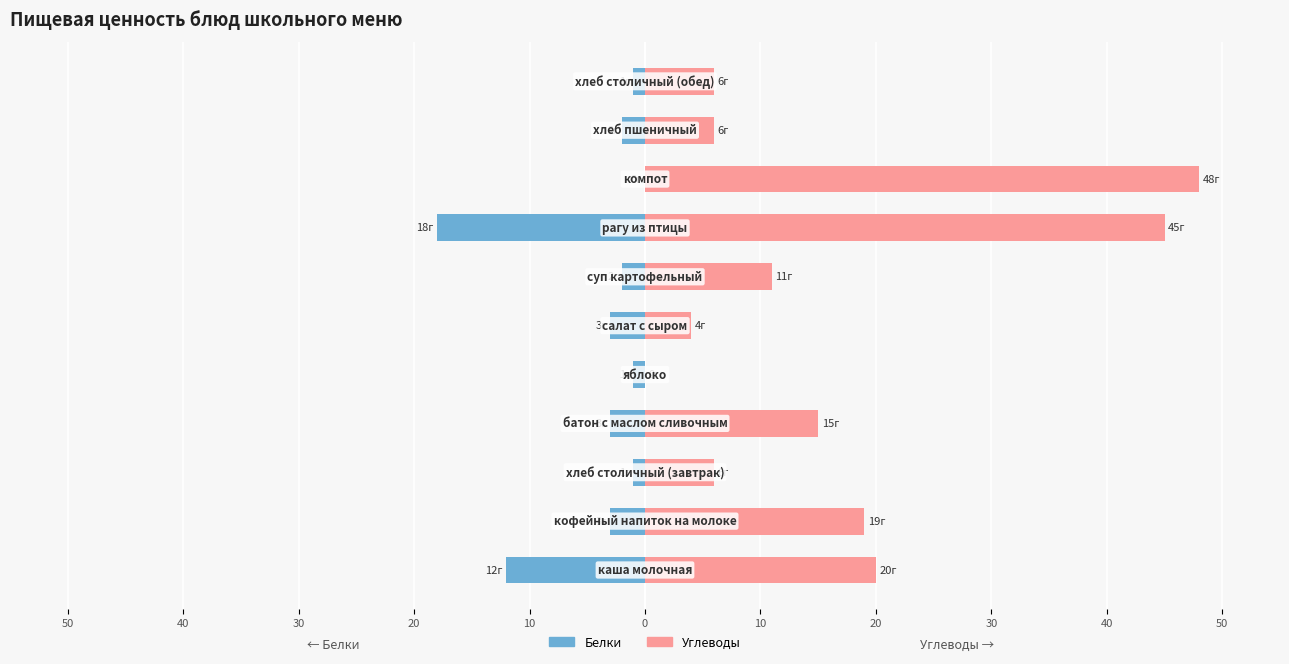

How many negative values does the Белки series have?

10